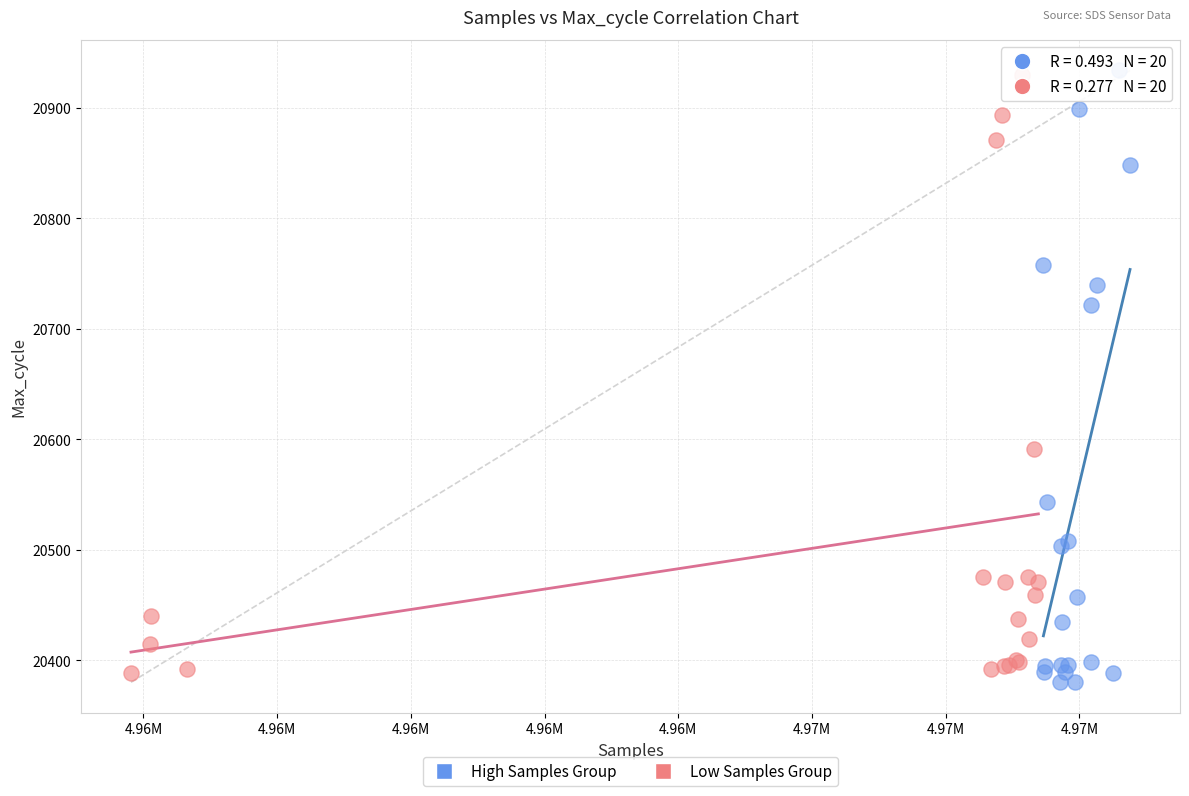

Which series contains the lowest Y value?

High Samples Group